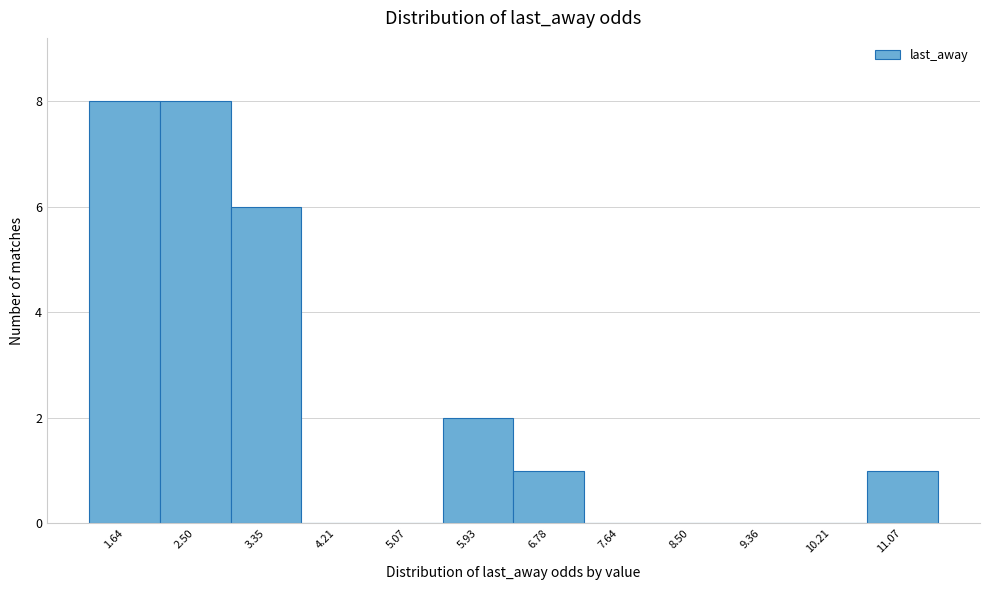

What is the height of the bar covering 5.5 to 6.4 on the x-axis? Neither the bar edges nor the heights are printed on the chart, so give them approximately, as read against the axes.

2